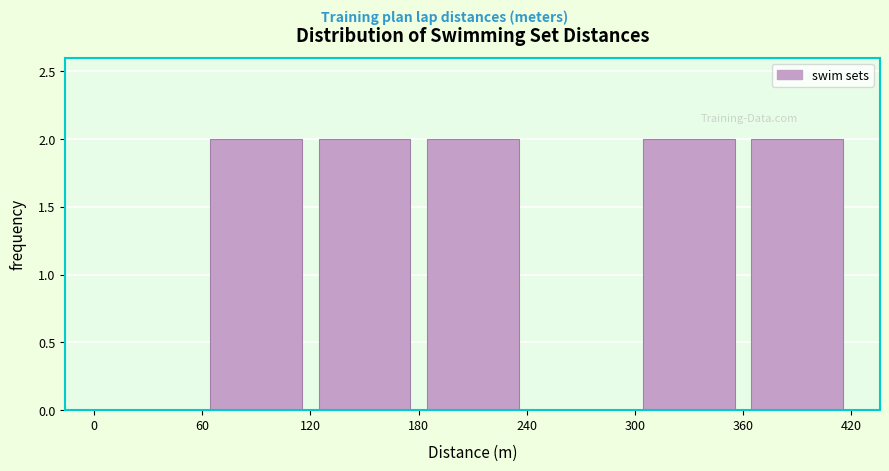

Reading left to right, transcribe this chart: for each bar, give the range it covers on the x-axis and its height. The values are not printed on the chart, so give them approximately, as read against the axis.

0 to 60: 0
60 to 120: 2
120 to 180: 2
180 to 240: 2
240 to 300: 0
300 to 360: 2
360 to 420: 2